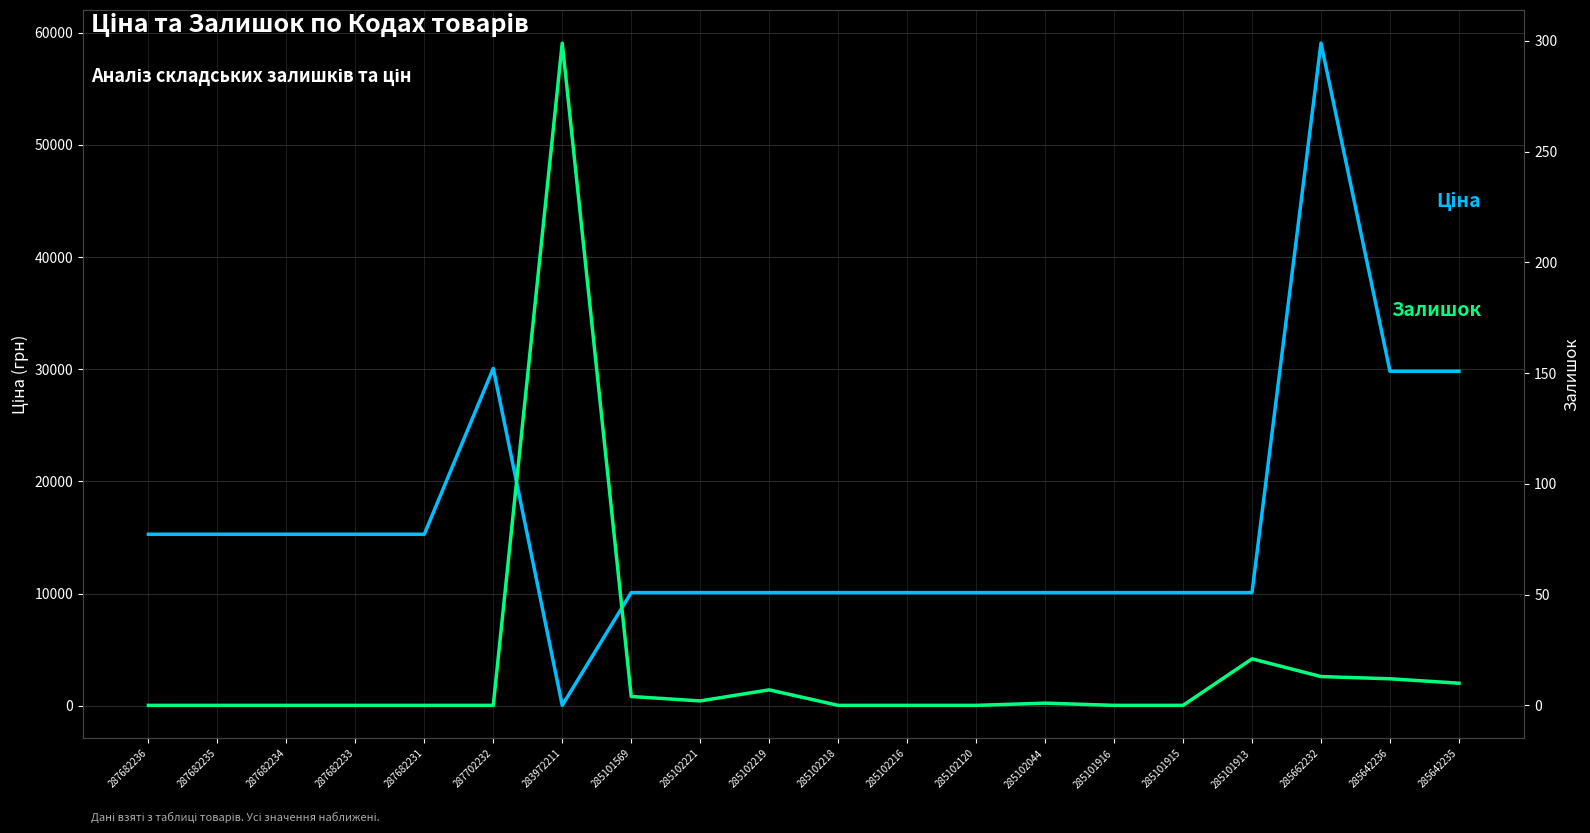

The Залишок series shows 161.0 at 287702232. True or false?

False